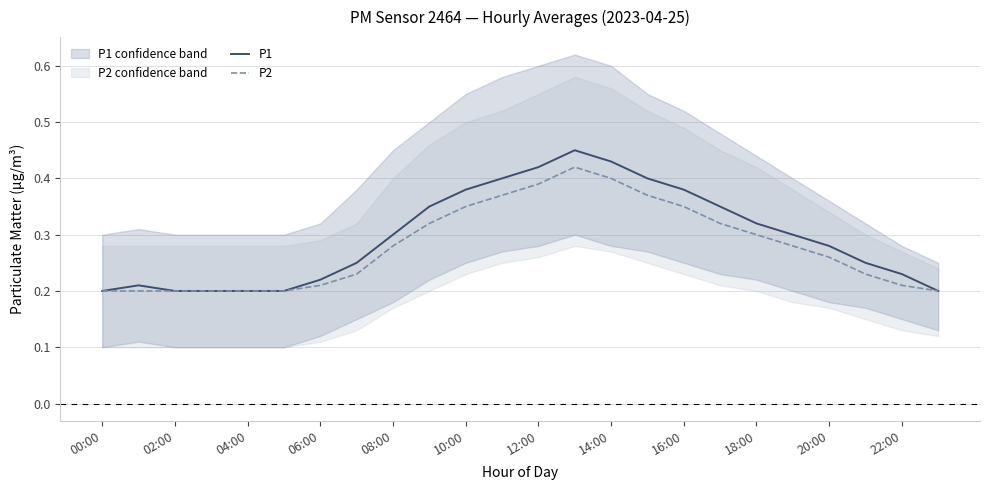

What is the difference between the maximum and minimum values in the P2 series?

0.2